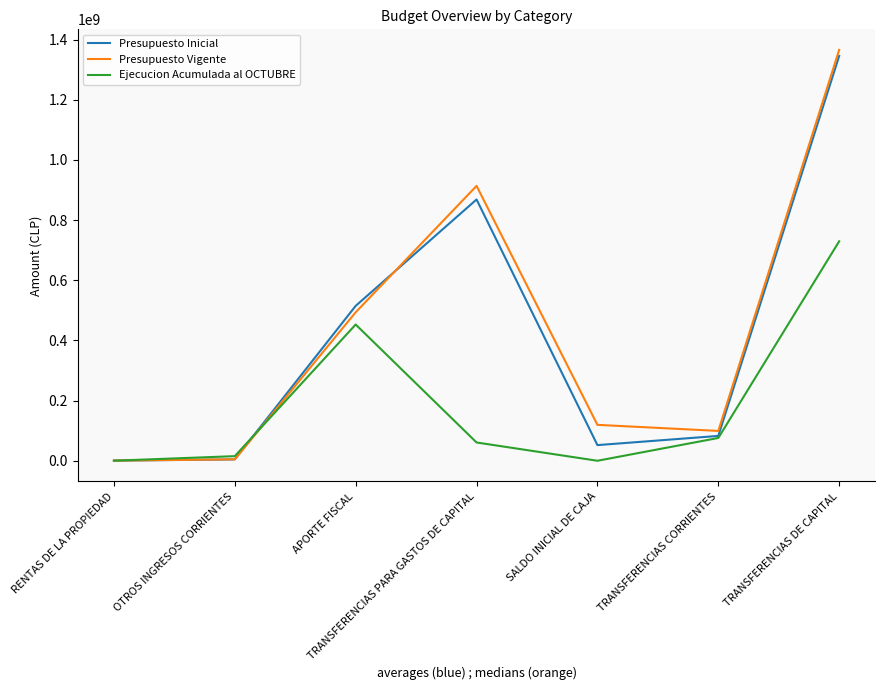

Which series has the widest spread of values?

Presupuesto Vigente